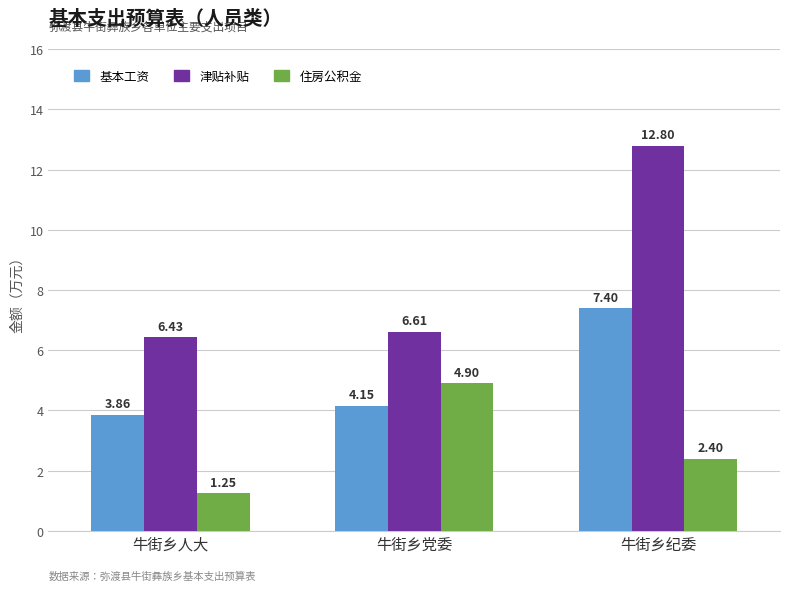

Rank the categories by 基本工资 value from lowest to highest.

牛街乡人大, 牛街乡党委, 牛街乡纪委